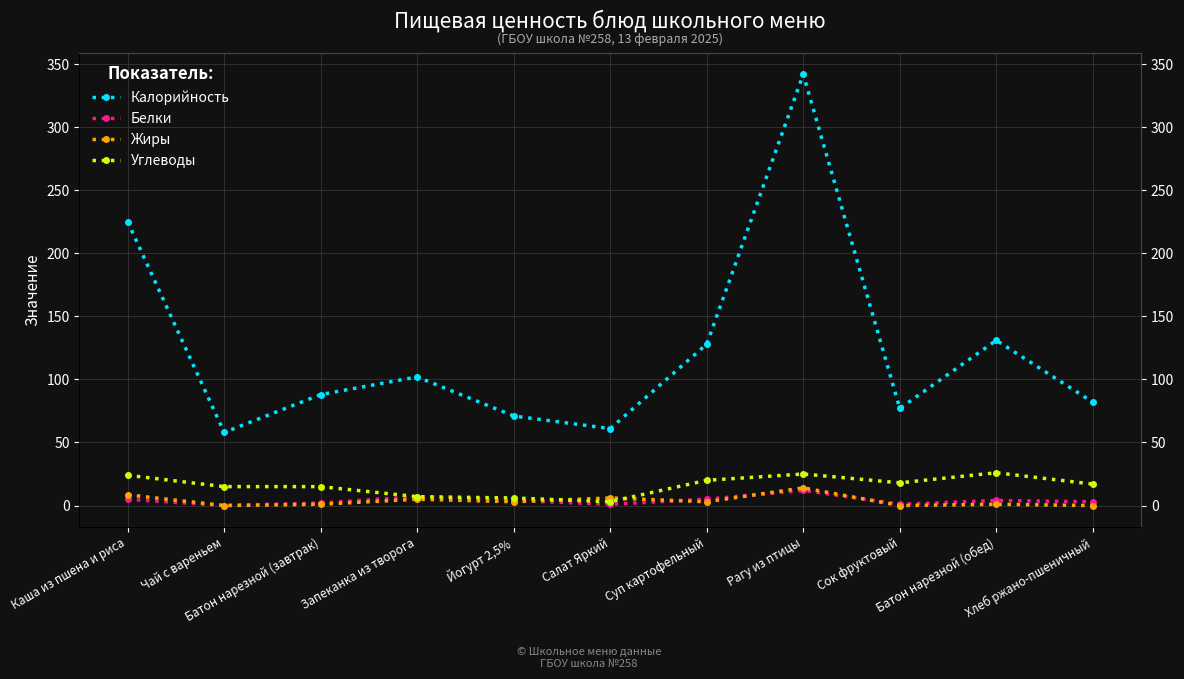

The Калорийность series shows 102.0 at Запеканка из творога. True or false?

True